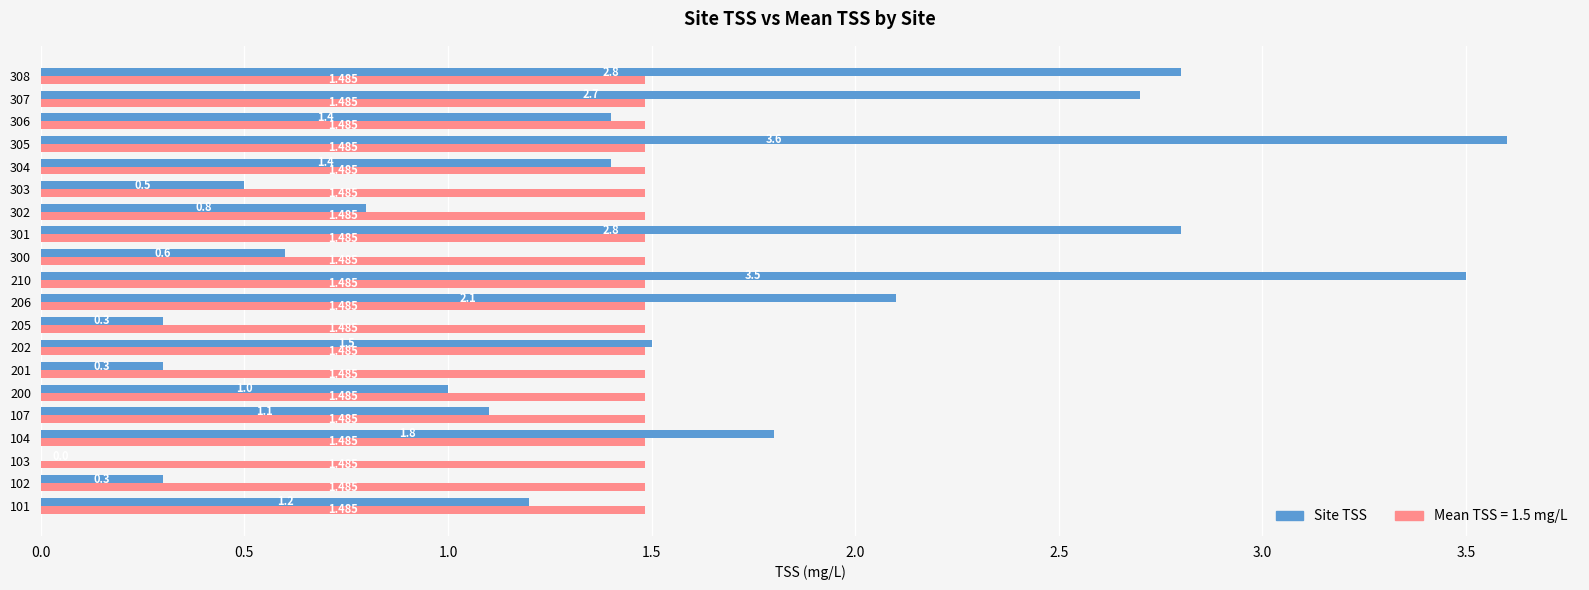

Between 300 and 308, which series saw the biggest shift?

Site TSS